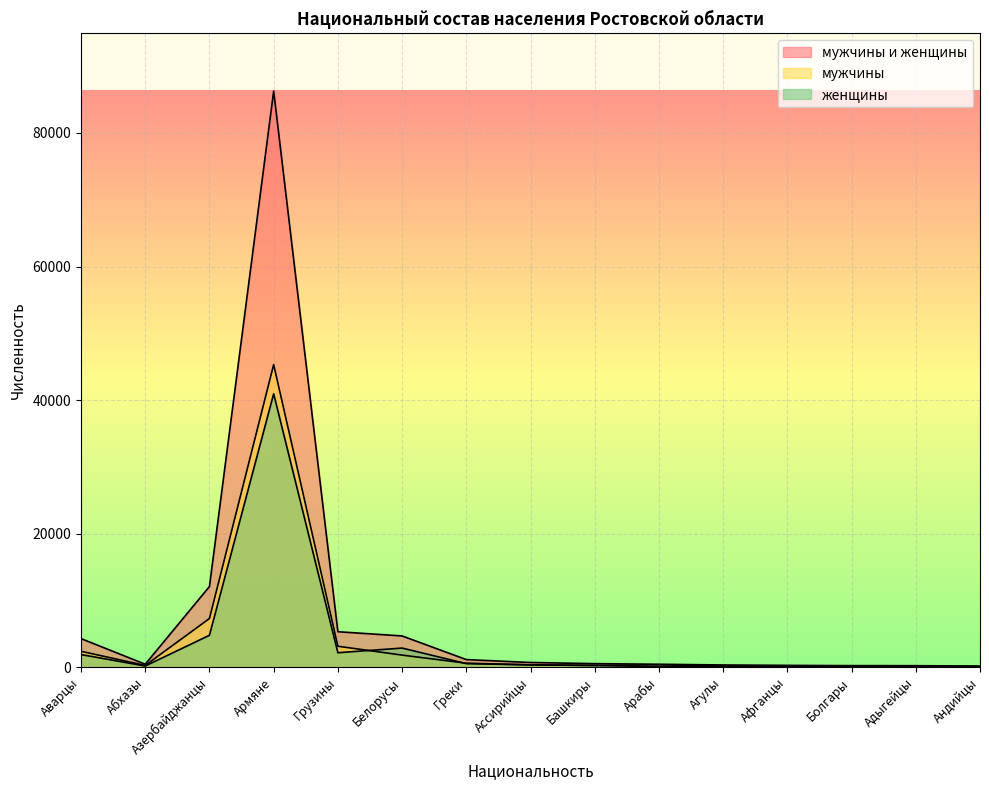

Reading left to right, what are all the values shown in this chart?

мужчины и женщины: 4285	450	12083	86265	5318	4686	1146	711	538	449	339	280	240	234	176
мужчины: 2387	267	7298	45316	3144	1816	605	359	278	359	182	184	119	160	89
женщины: 1898	183	4785	40949	2174	2870	541	352	260	90	157	96	121	74	87